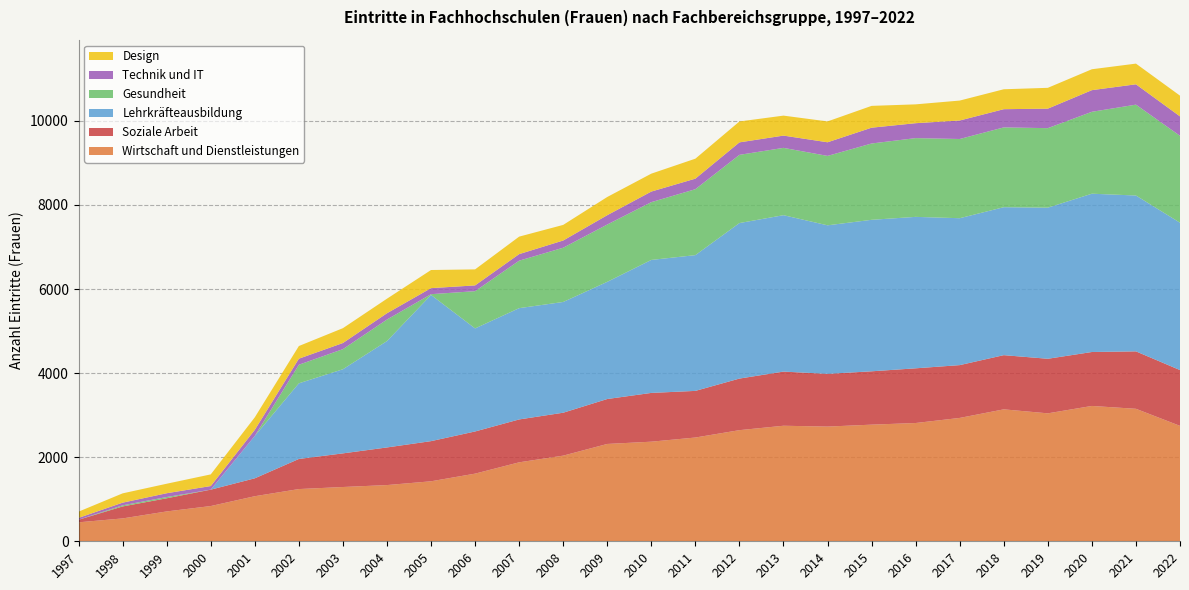

Reading right to left, list all the values displayed in this chart.

Wirtschaft und Dienstleistungen: 2745	3151	3219	3043	3138	2934	2813	2774	2728	2748	2643	2468	2369	2315	2037	1878	1609	1427	1337	1291	1242	1072	838	710	544	451
Soziale Arbeit: 1327	1366	1283	1298	1289	1256	1301	1269	1254	1288	1227	1109	1160	1069	1021	1020	1003	955	895	800	716	426	390	313	285	61
Lehrkräfteausbildung: 3505	3707	3765	3594	3519	3494	3602	3603	3533	3720	3699	3229	3163	2787	2634	2647	2451	3477	2530	2001	1799	1009	0	0	0	0
Gesundheit: 2067	2161	1948	1891	1898	1884	1873	1815	1651	1601	1622	1568	1374	1363	1290	1129	886	18	512	478	442	0	0	30	26	0
Technik und IT: 462	484	515	464	433	440	355	376	324	292	297	251	252	222	172	156	137	144	150	146	144	144	86	90	64	45
Design: 493	492	497	495	474	474	448	519	496	475	497	475	426	433	371	416	381	431	346	353	301	298	277	226	221	148